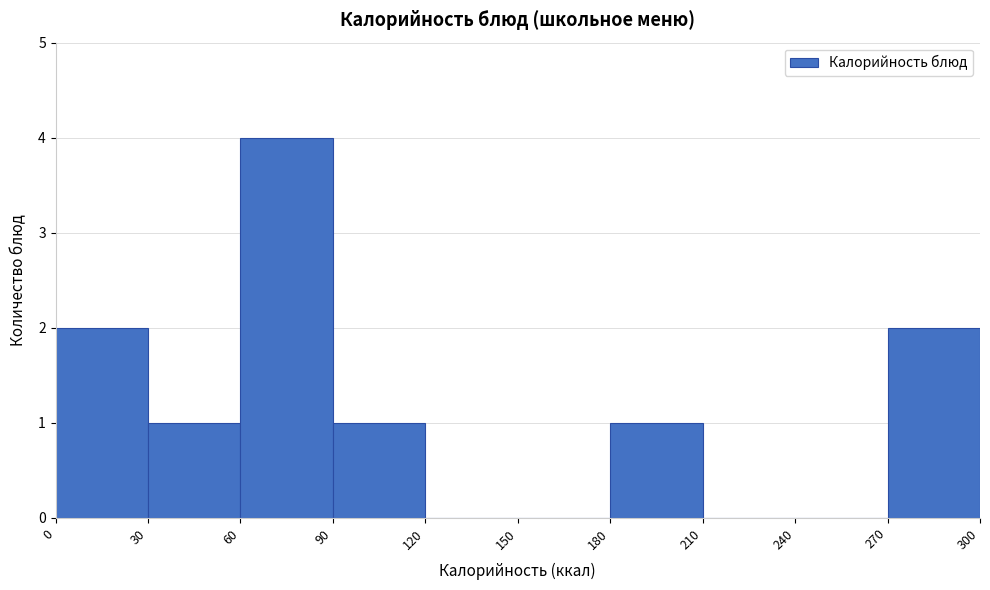

Reading left to right, list every bar in this chart as the range it spans on the x-axis followed by its height. The values are not printed on the chart, so give them approximately, as read against the axis.

0 to 30: 2
30 to 60: 1
60 to 90: 4
90 to 120: 1
120 to 150: 0
150 to 180: 0
180 to 210: 1
210 to 240: 0
240 to 270: 0
270 to 300: 2